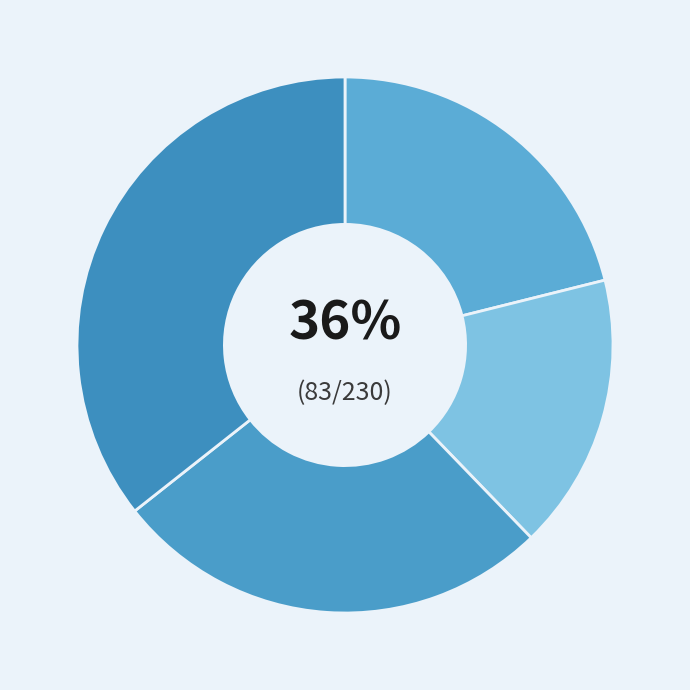

Is there a majority slice in this chart?

No